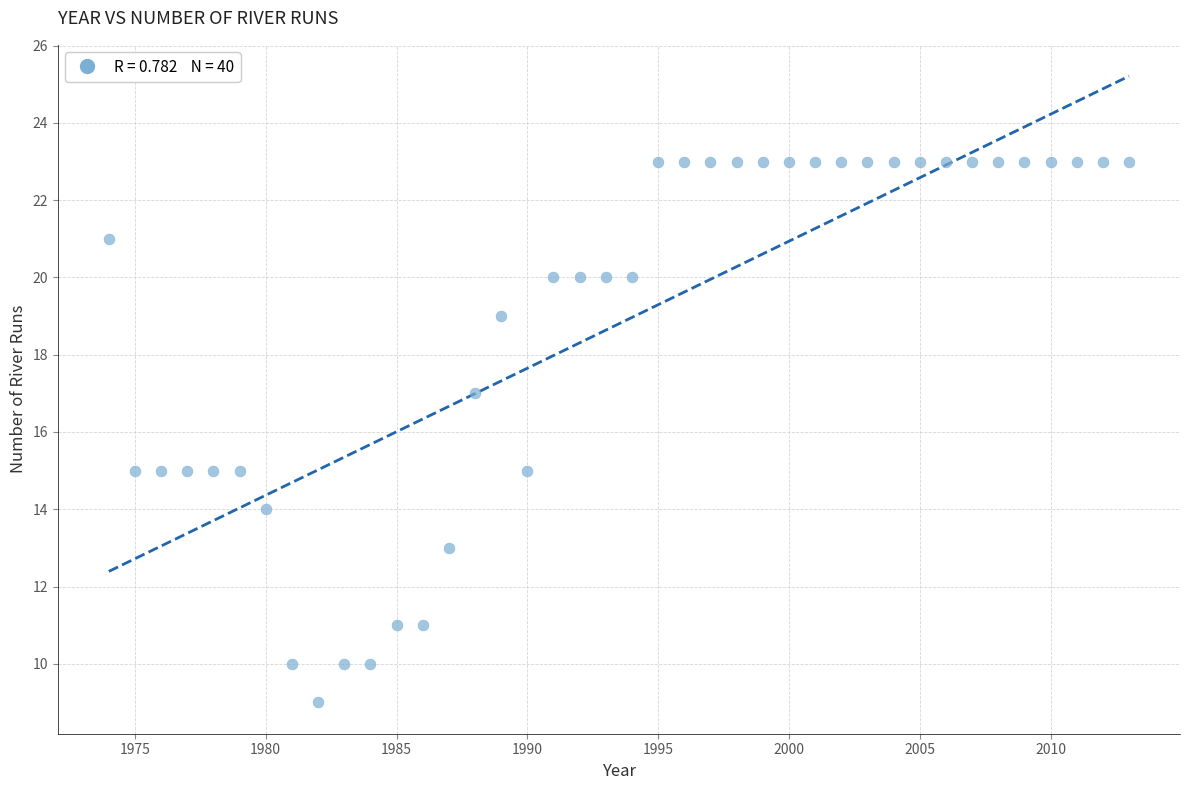

What is the range of Y values (max minus min)?

14